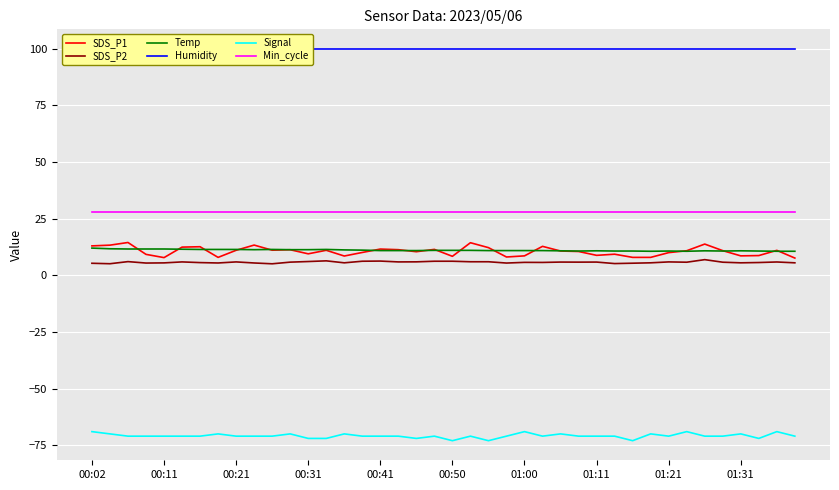

True or false: Min_cycle has more than 0 interior local peaks.

False